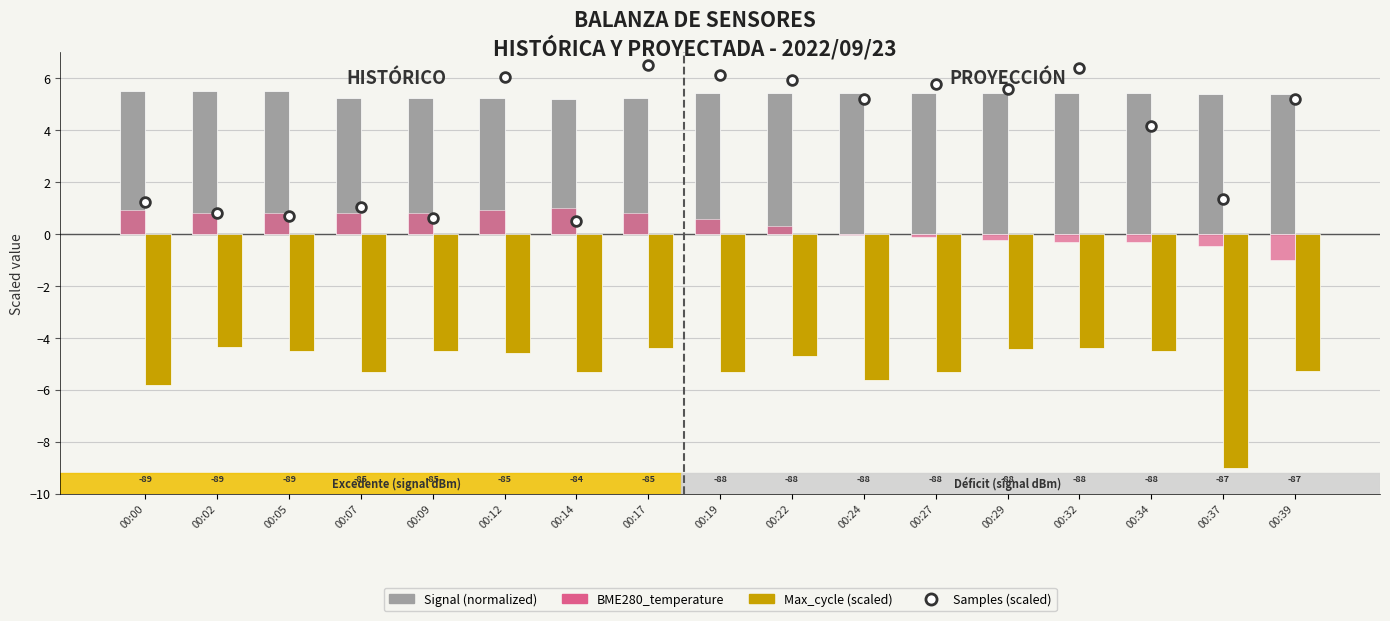

What is the difference between the Max_cycle (scaled) values at 00:32 and 00:24?

1.2